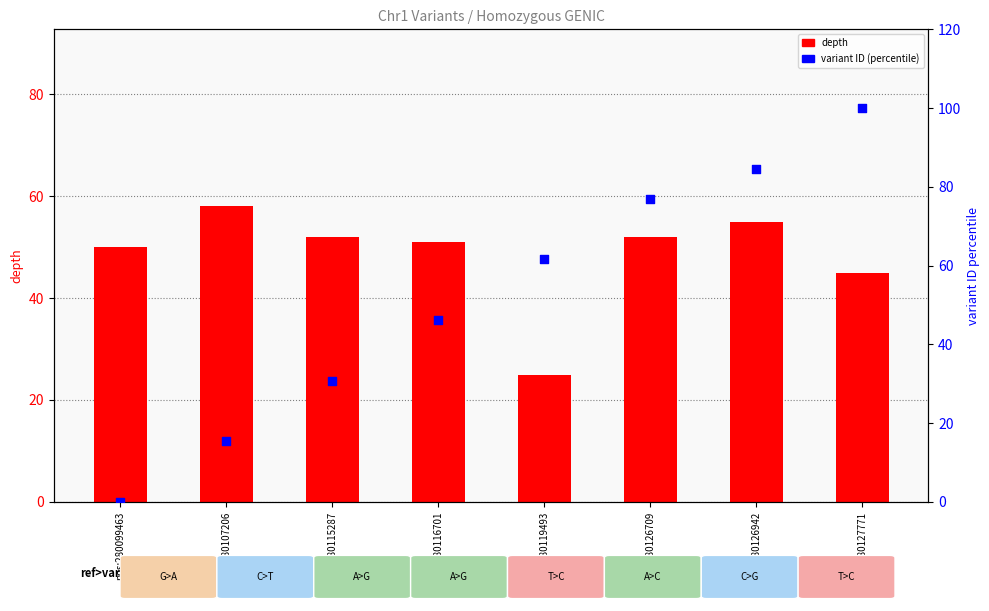

Which series contains the lowest Y value?

variant ID (percentile)